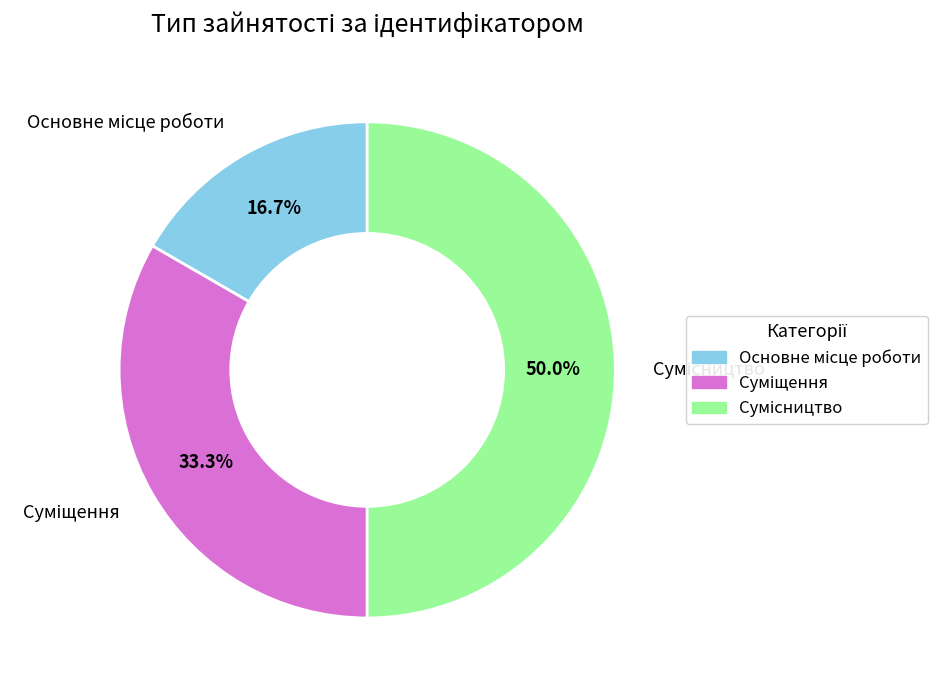

Count the number of slices in the pie.

3